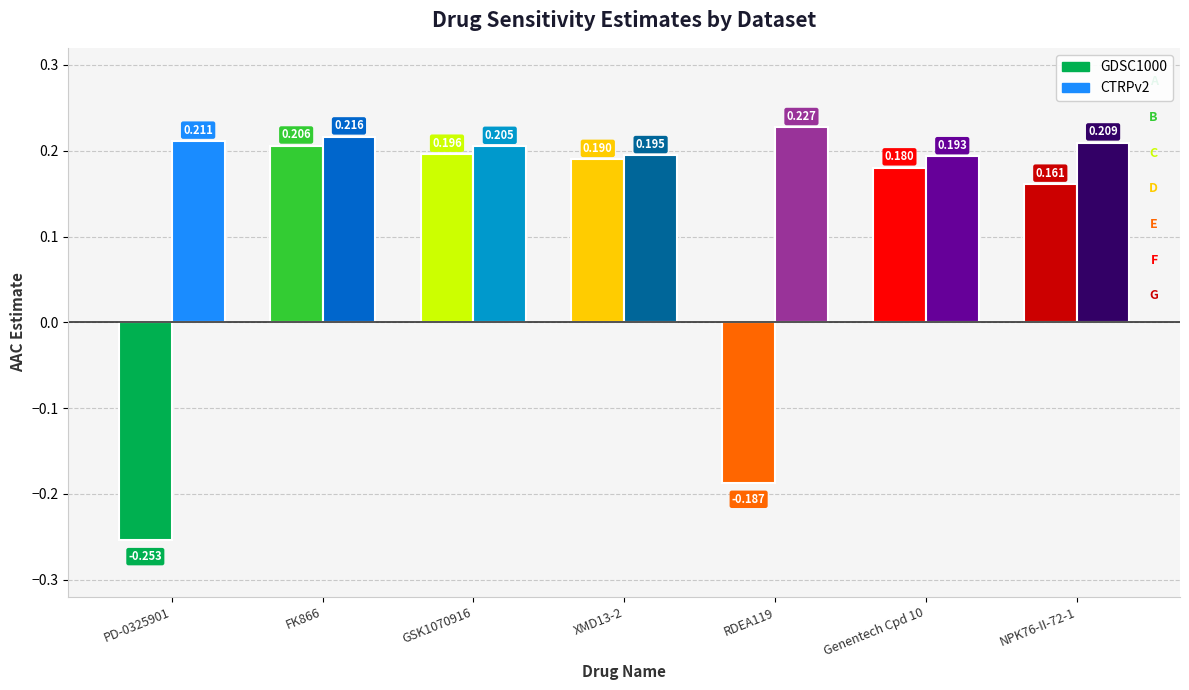

Rank the series at FK866 from lowest to highest value.

GDSC1000, CTRPv2